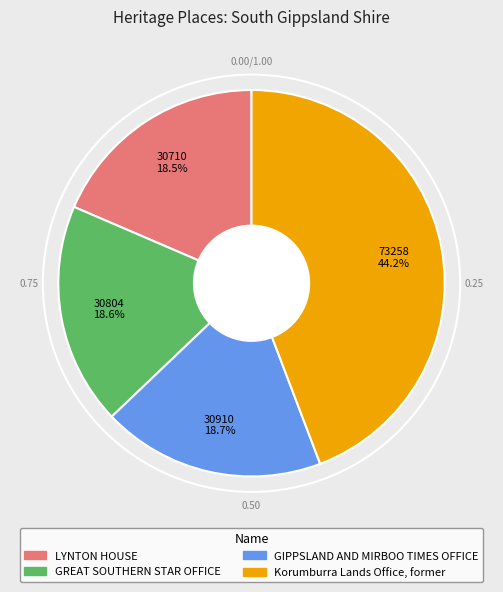

Which has a higher value, GIPPSLAND AND MIRBOO TIMES OFFICE or Korumburra Lands Office, former?

Korumburra Lands Office, former